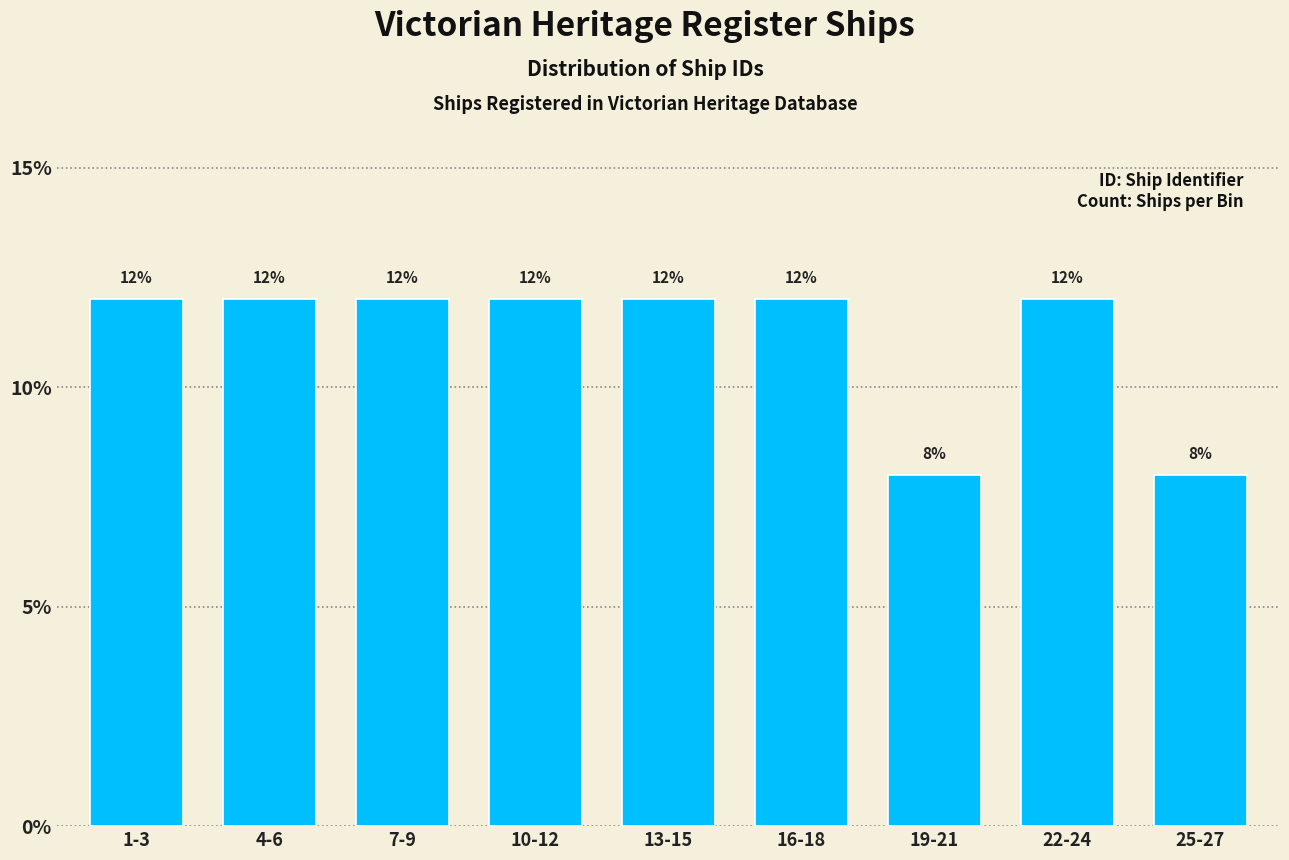

Reading left to right, extract all data points from this chart.

12	12	12	12	12	12	8	12	8